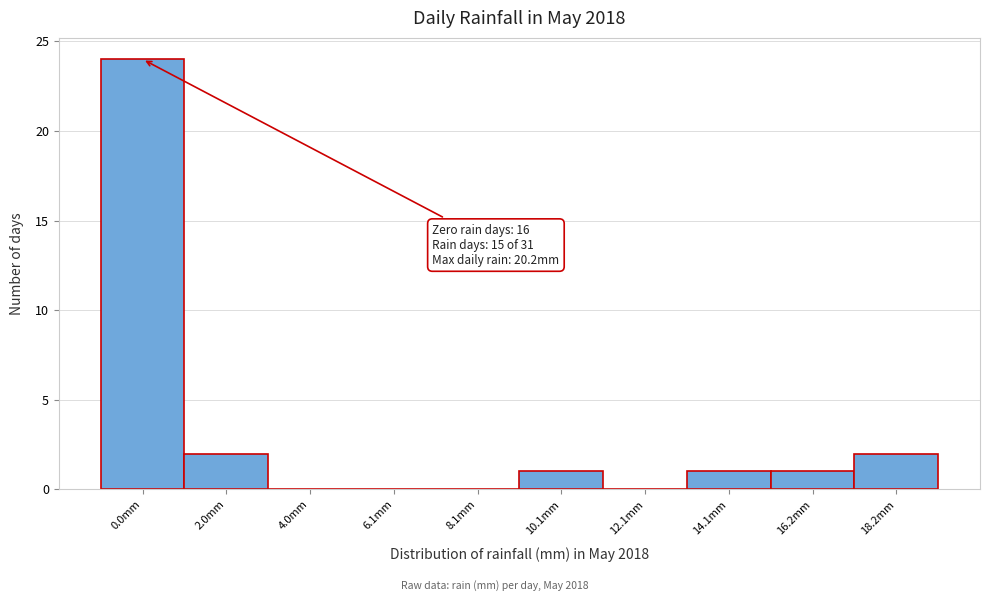

Reading right to left, extract all data points from this chart.

18.2mm=2	16.2mm=1	14.1mm=1	12.1mm=0	10.1mm=1	8.1mm=0	6.1mm=0	4.0mm=0	2.0mm=2	0.0mm=24